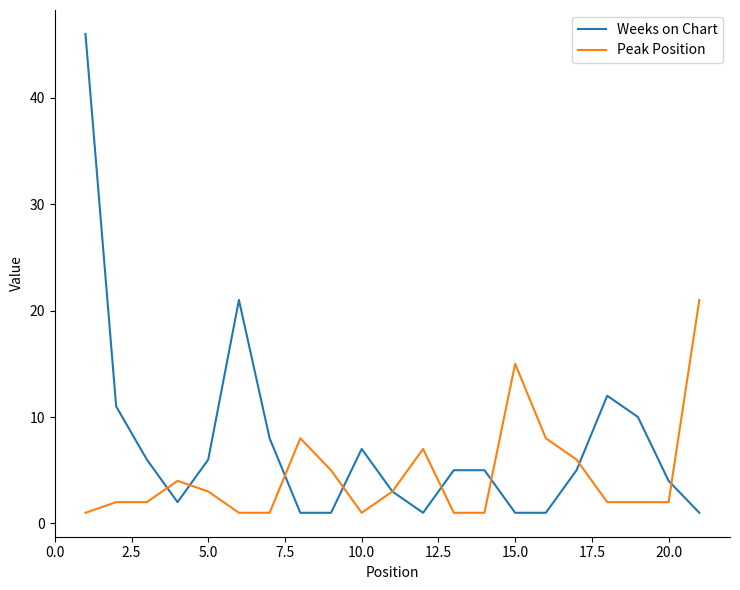

What is the highest value of the Peak Position series?

21